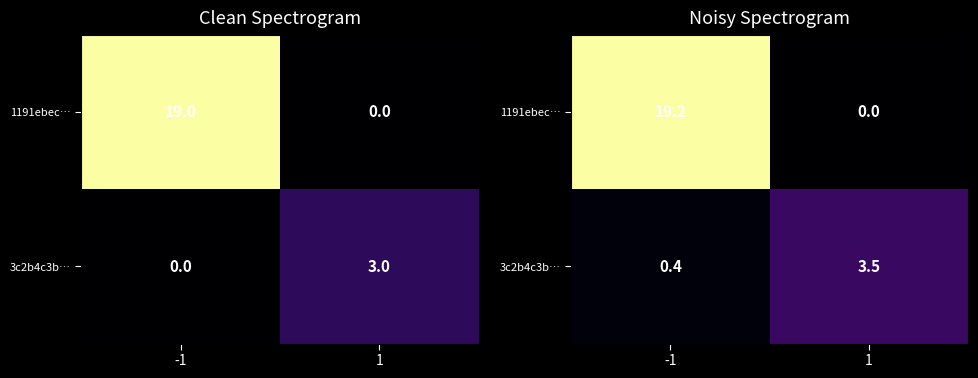

How many distinct data groups are displayed?

2